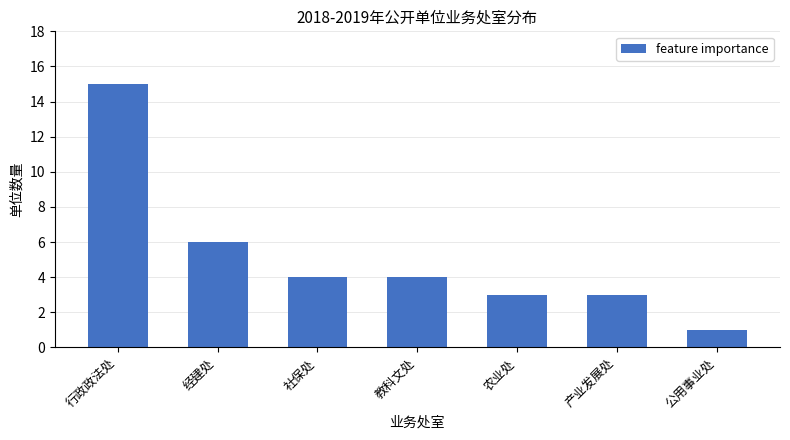

Is it true that the value at 产业发展处 is 1?

False